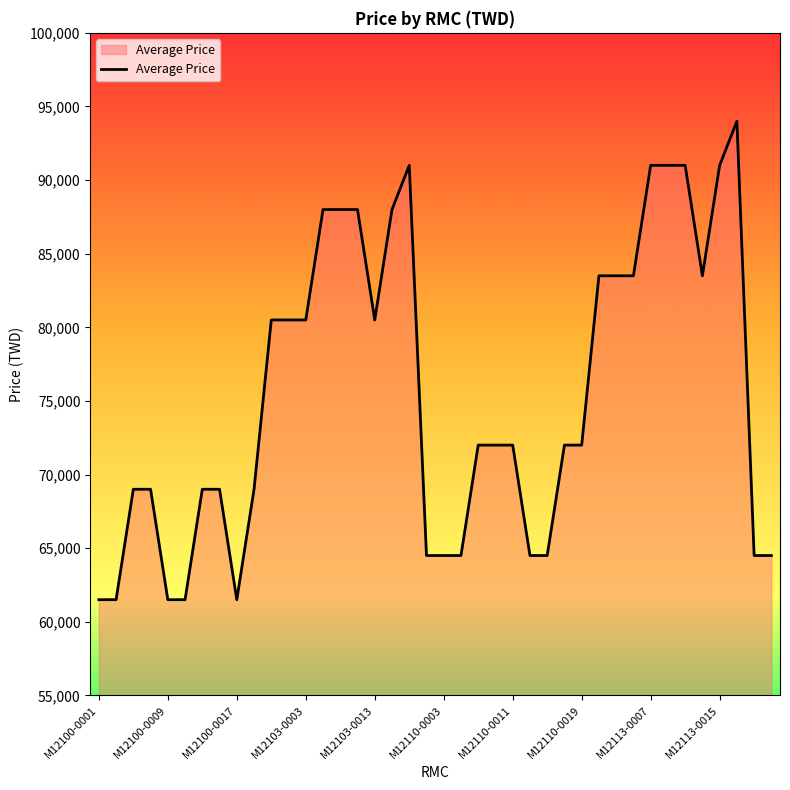

What is the difference between the maximum and minimum values?

32500